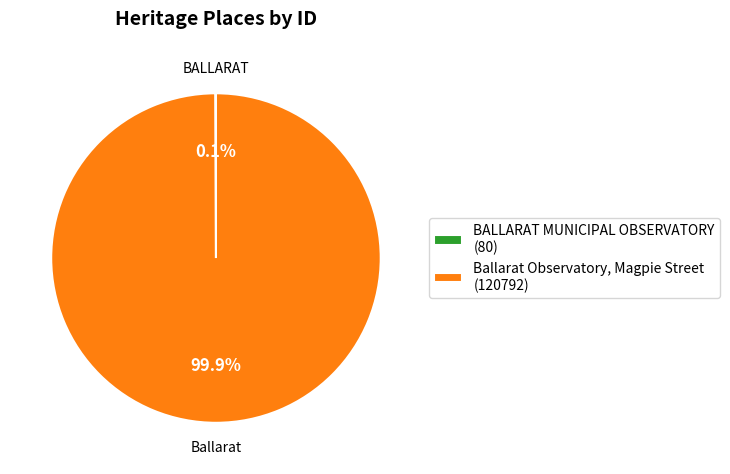

Does any single category account for the majority?

Yes